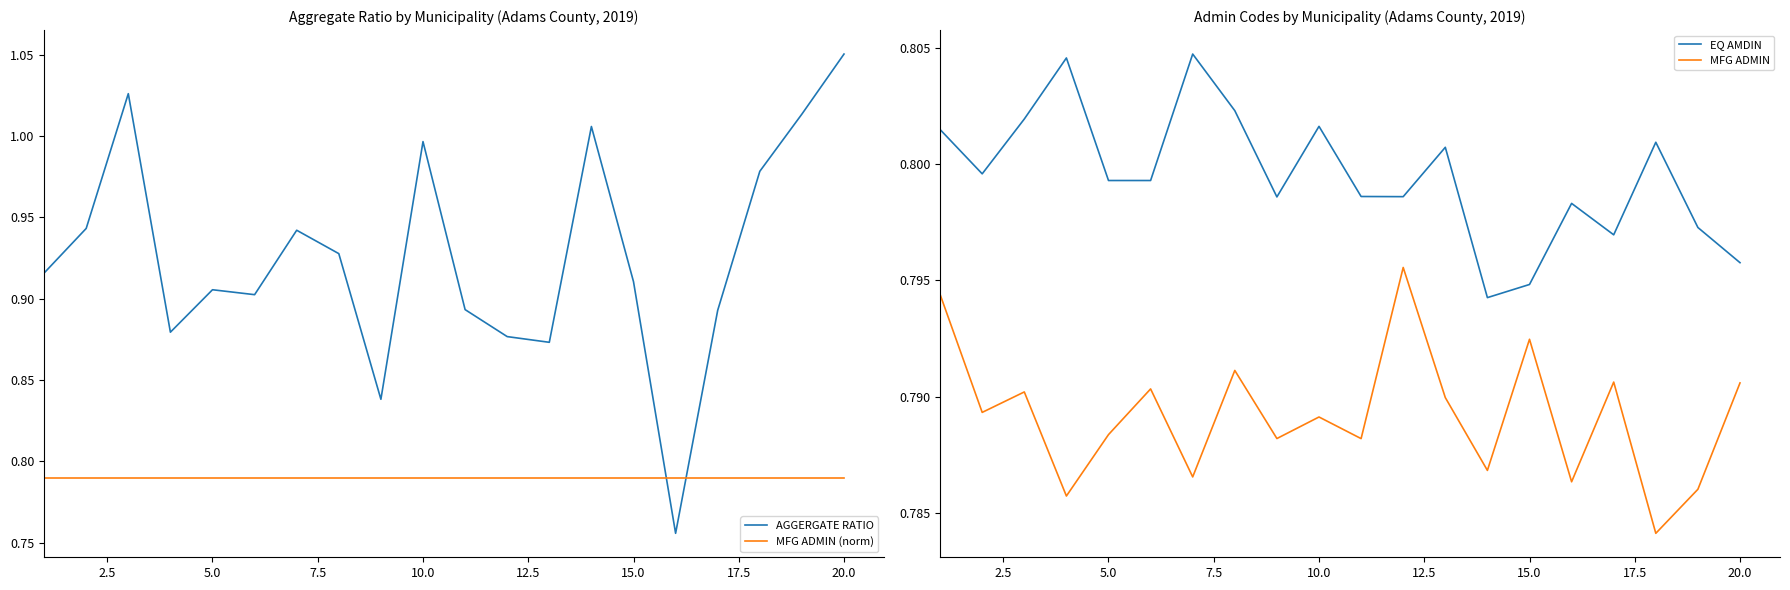

True or false: MFG ADMIN (norm) and AGGERGATE RATIO cross at least once.

True